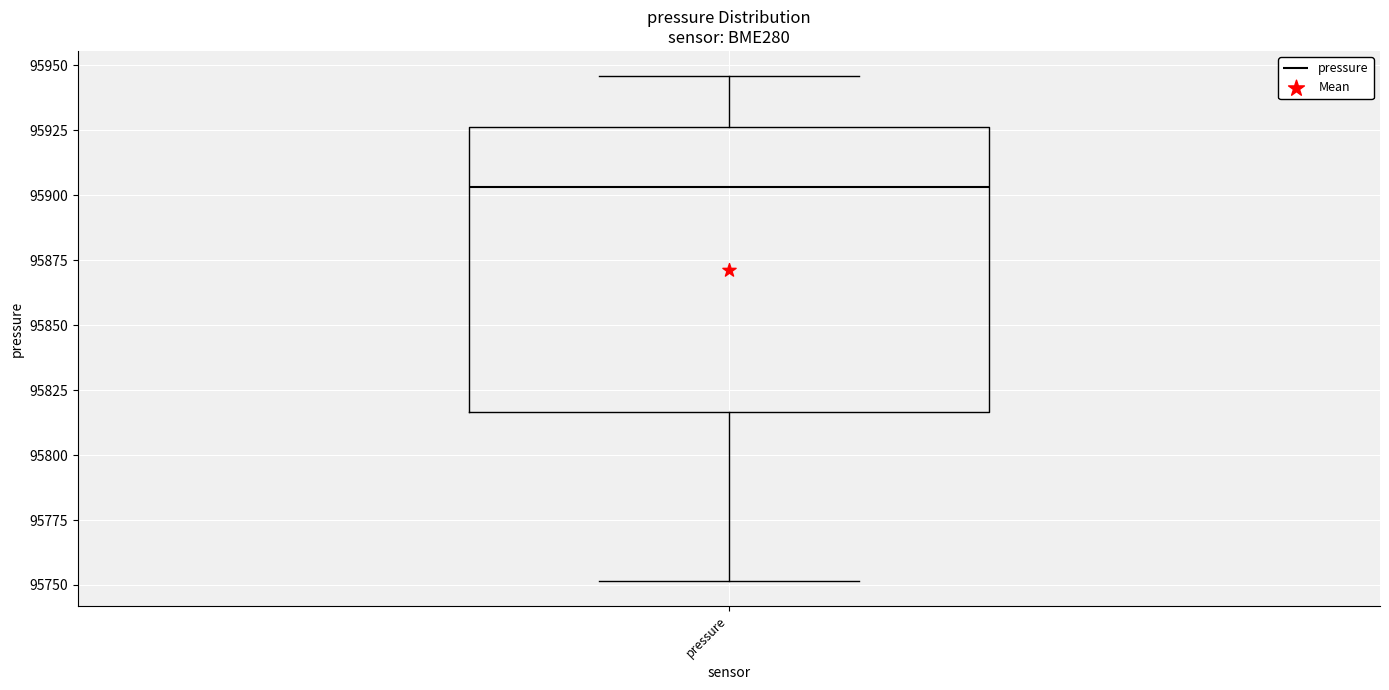

Where is the upper edge of the box for pressure on the y-axis? The values are not printed on the chart, so give them approximately, as read against the axis.

95925